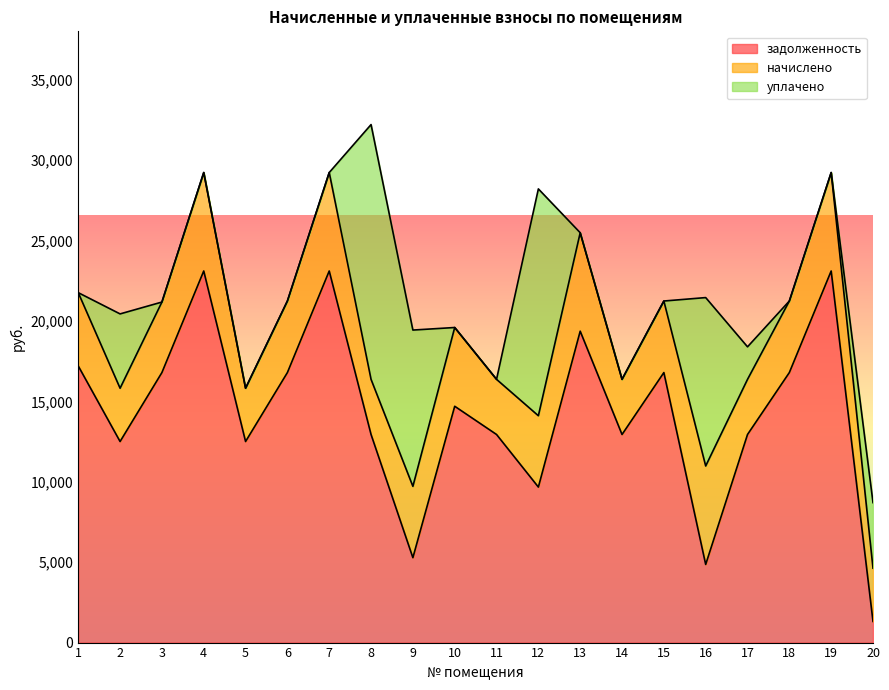

Reading left to right, list all the values displayed in this chart.

задолженность: 17205.6	12506.2	16794.7	23112.0	12506.2	16794.7	23112.0	12942.7	5281.2	14698.3	12942.7	9672.4	19368.0	12942.7	16794.7	4860.4	12942.7	16794.7	23112.0	1314.9
начислено: 4558.7	3313.6	4384.8	6123.6	3313.6	4449.8	6123.6	3429.2	4436.2	4898.9	3429.2	4436.2	6123.6	3429.2	4449.8	6123.6	3429.2	4449.8	6123.6	3313.6
уплачено: 0.0	4623.0	0.0	0.0	0.0	0.0	0.0	15846.6	9720.7	0.0	0.0	14108.9	0.0	0.0	0.0	10473.6	2023.0	0.0	0.0	4076.2